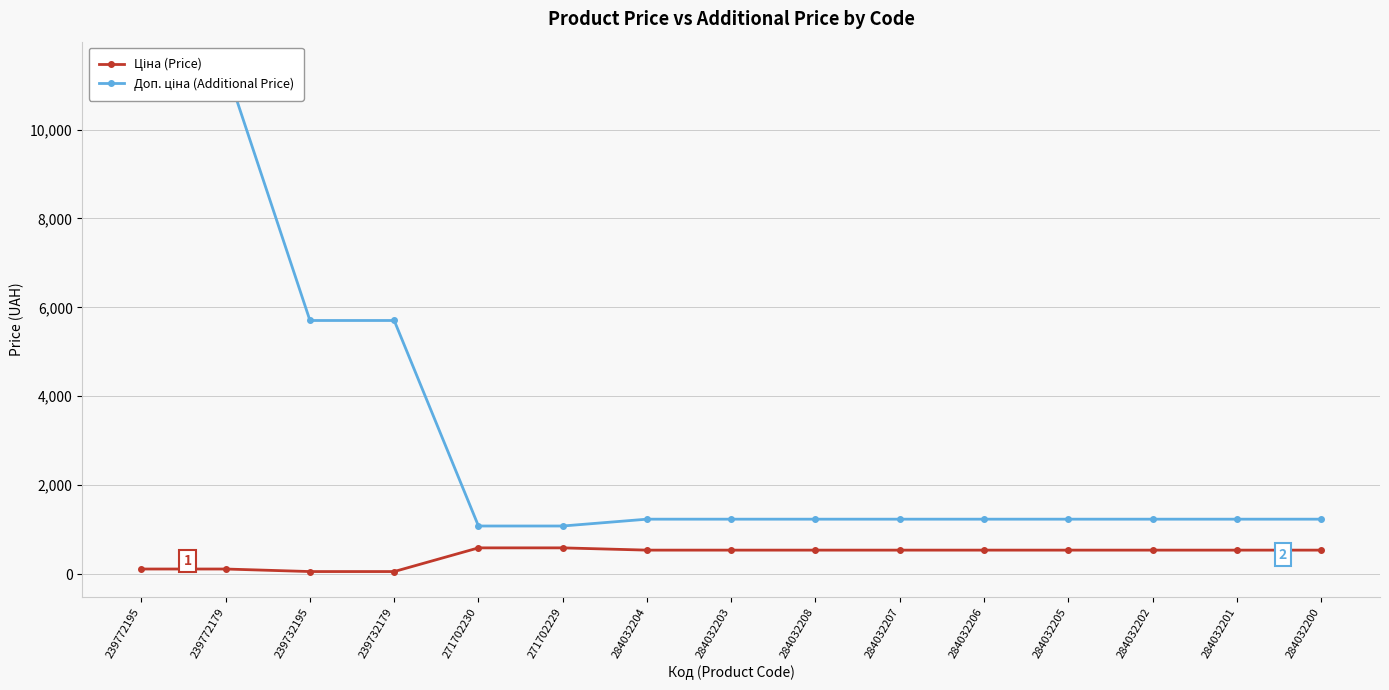

Rank the series at 284032204 from highest to lowest value.

Доп. ціна (Additional Price), Ціна (Price)